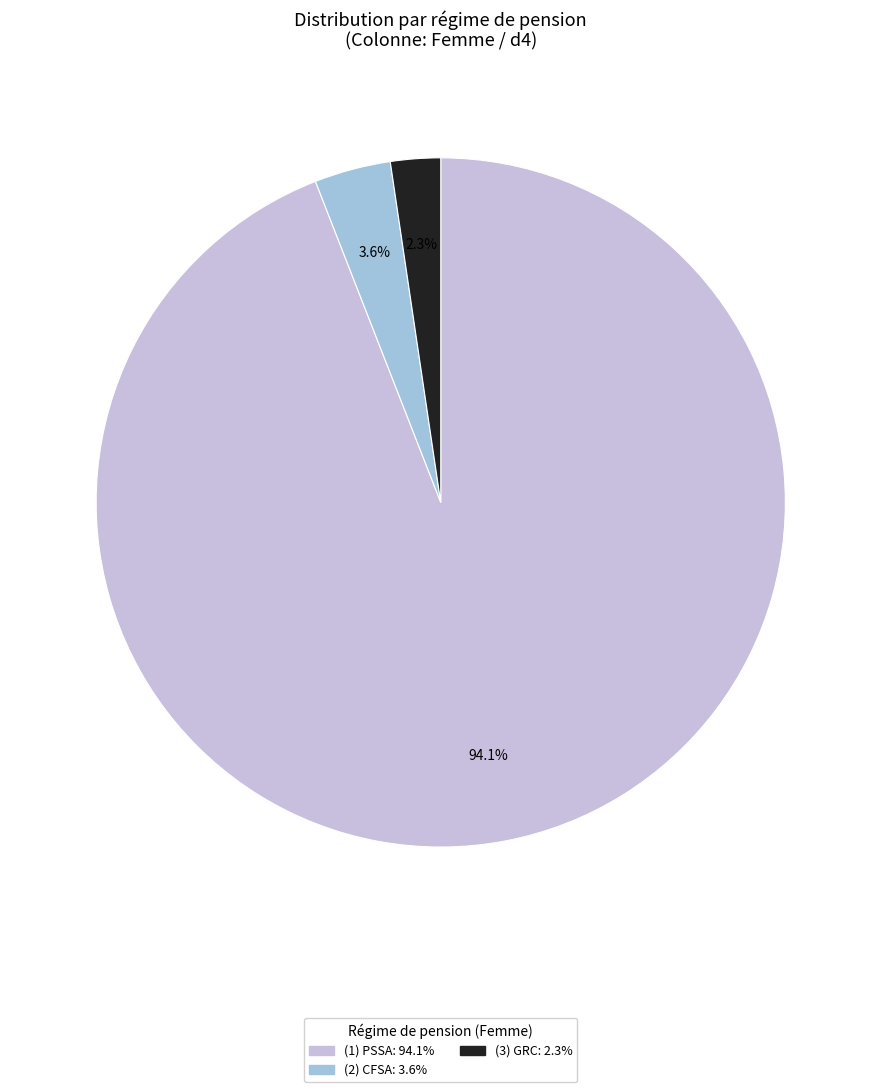

Is there any slice that represents more than half of the pie?

Yes